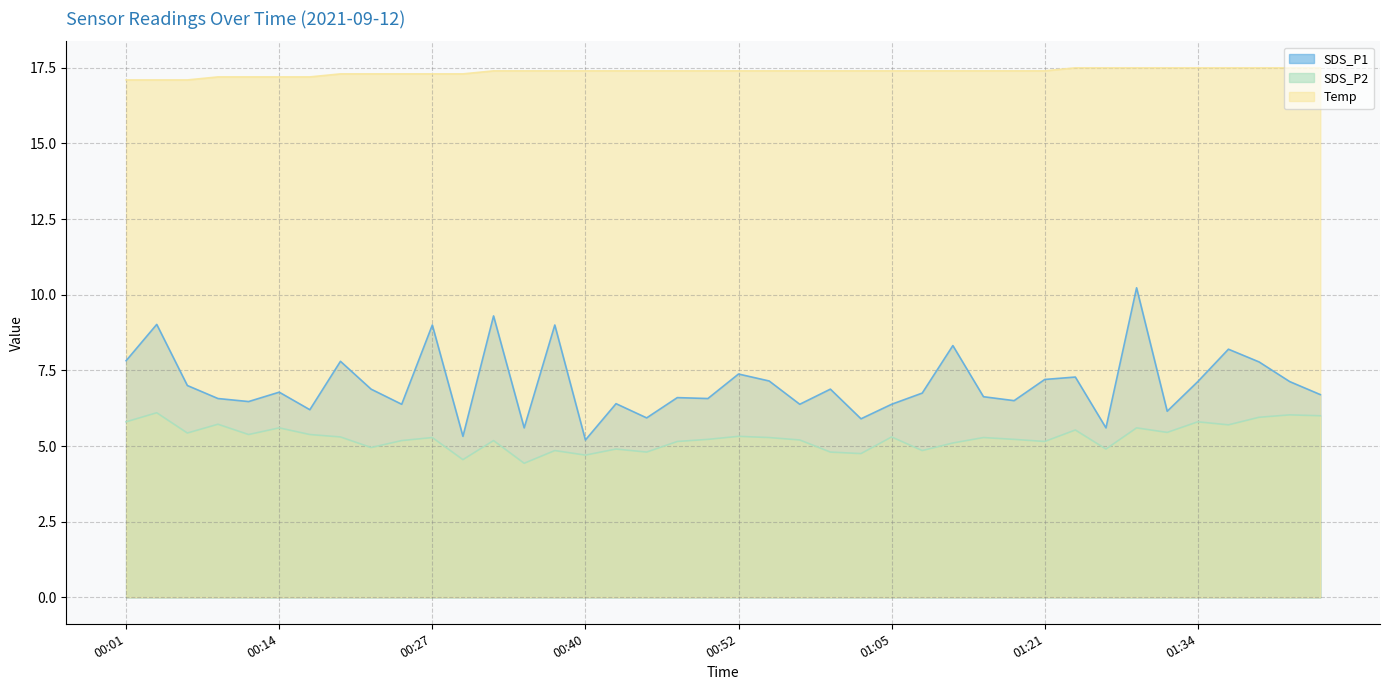

How many lines are shown in the chart?

3